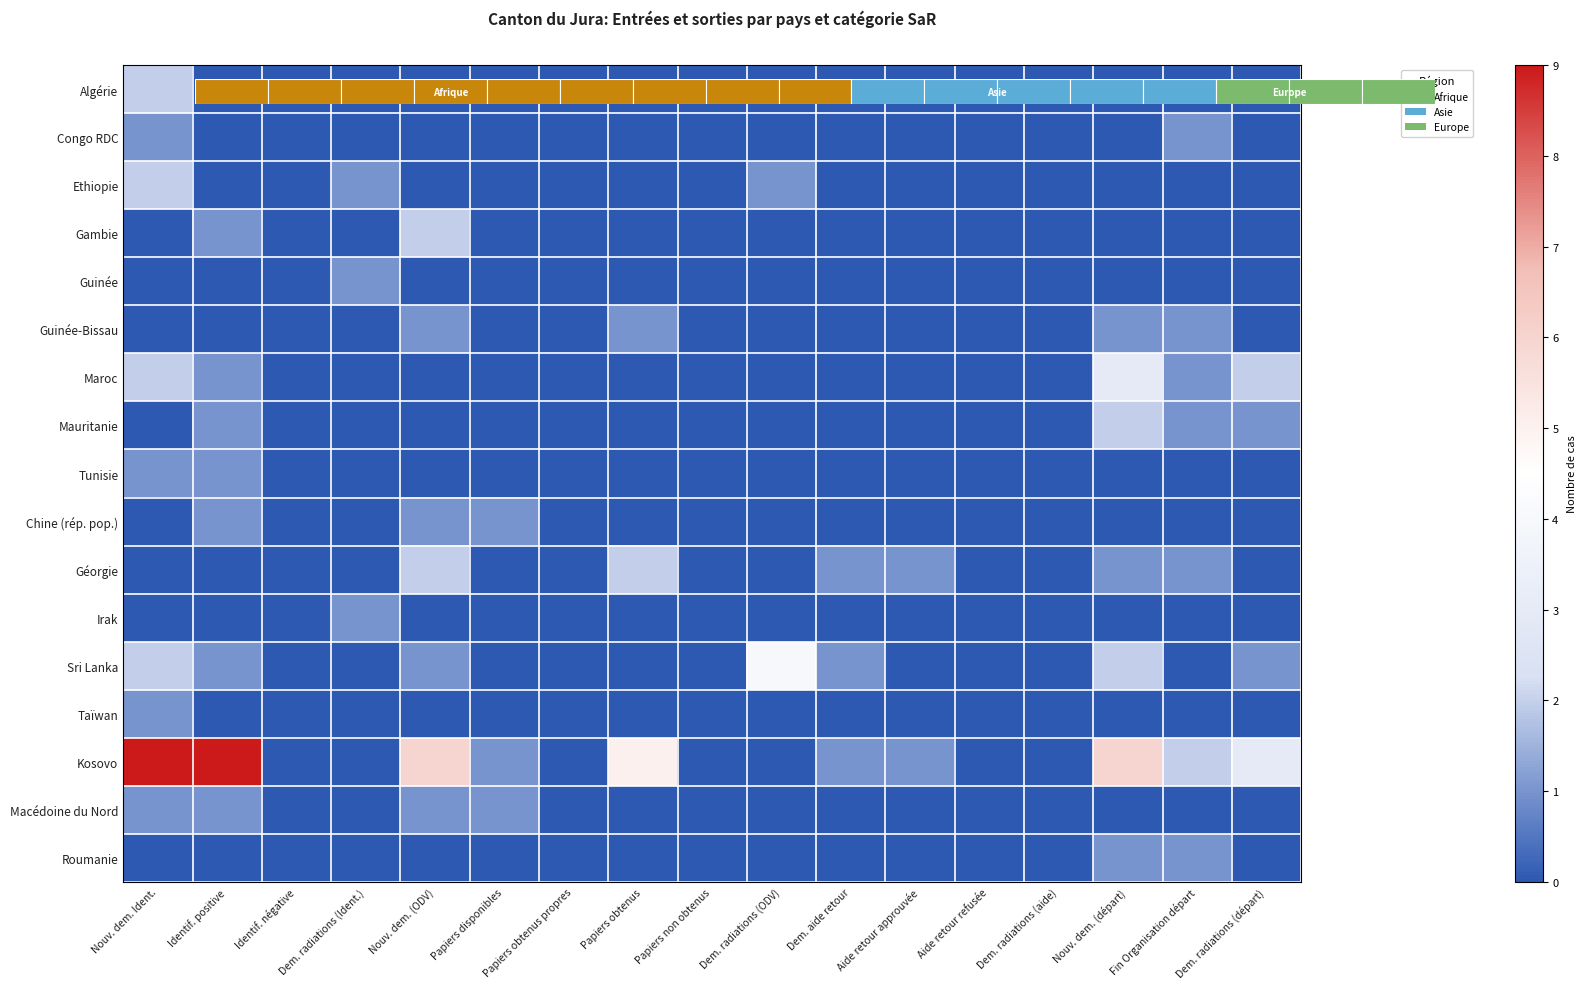

Which series has the largest total across all categories?

Kosovo